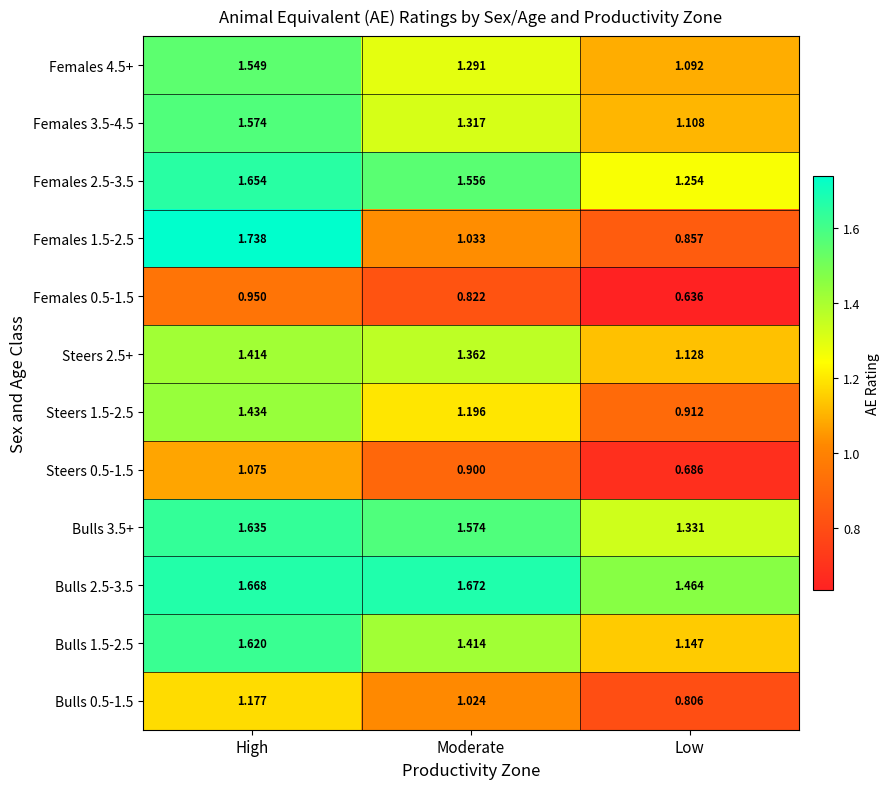

At which category does the chart reach its minimum across all series?

Low